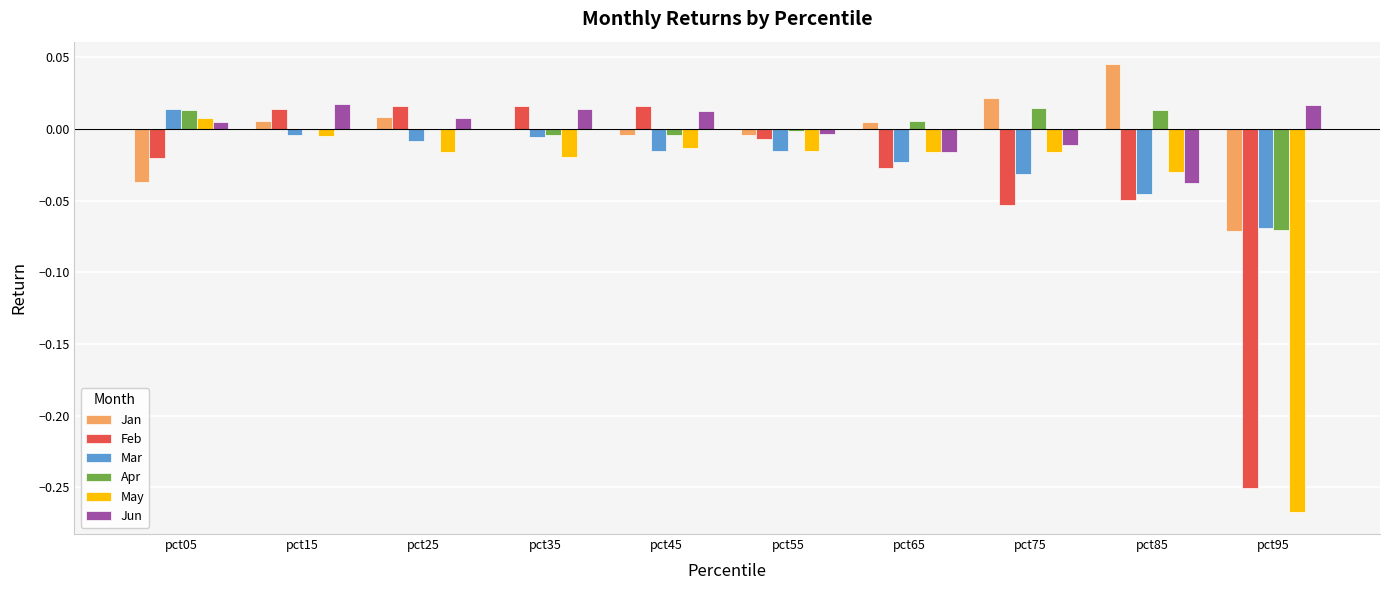

Between pct05 and pct25, which series saw the biggest shift?

Jan